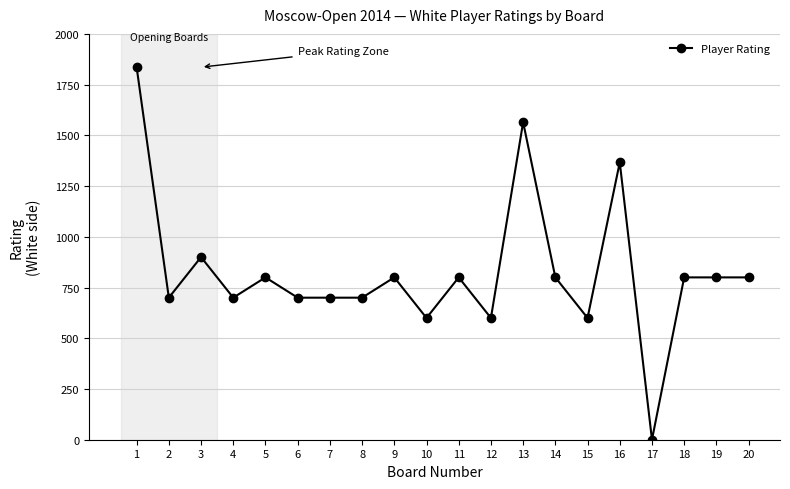

Where is the first local minimum?

2